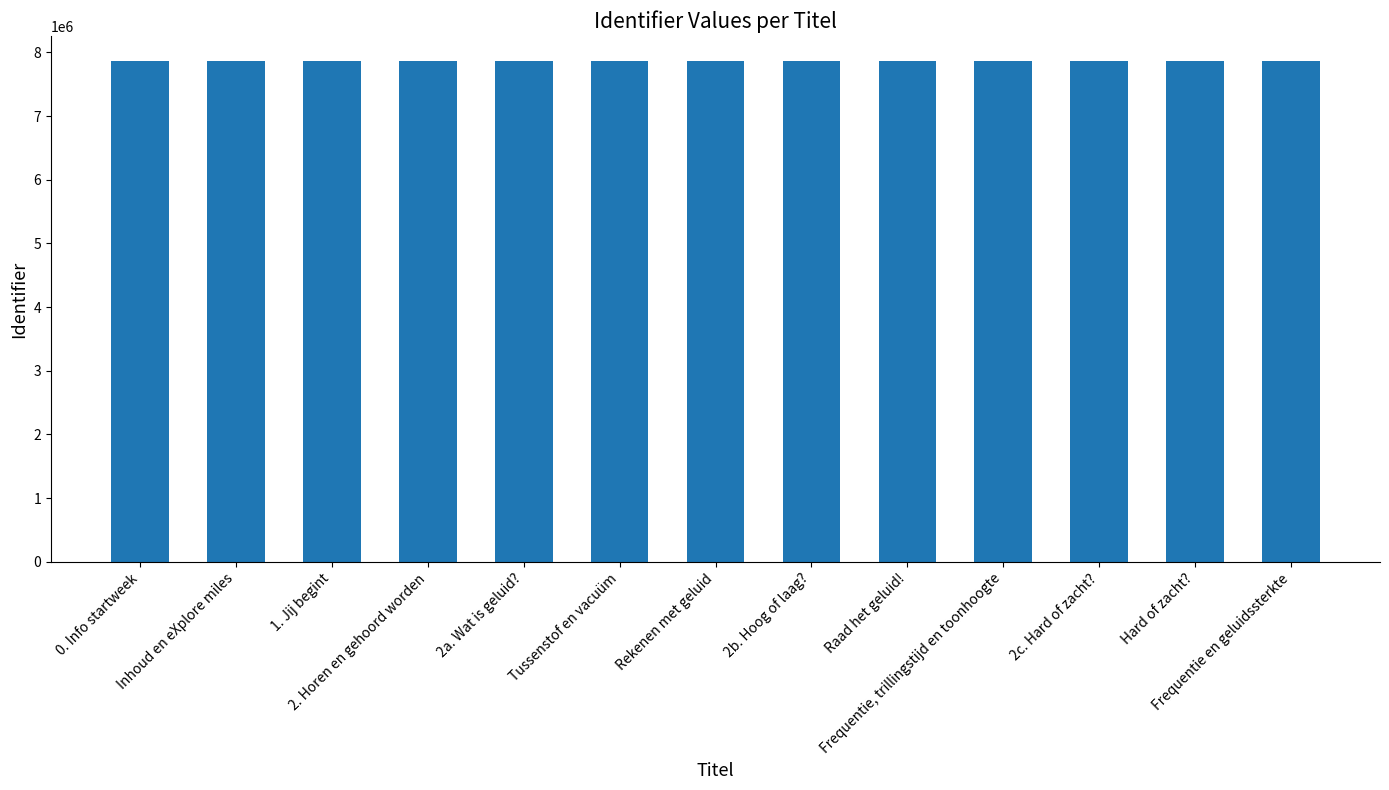

List the labels in order of value, largest first.

Frequentie en geluidssterkte, Hard of zacht?, 2c. Hard of zacht?, Frequentie, trillingstijd en toonhoogte, Raad het geluid!, 2b. Hoog of laag?, Rekenen met geluid, Tussenstof en vacuüm, 2a. Wat is geluid?, 2. Horen en gehoord worden, 1. Jij begint, Inhoud en eXplore miles, 0. Info startweek